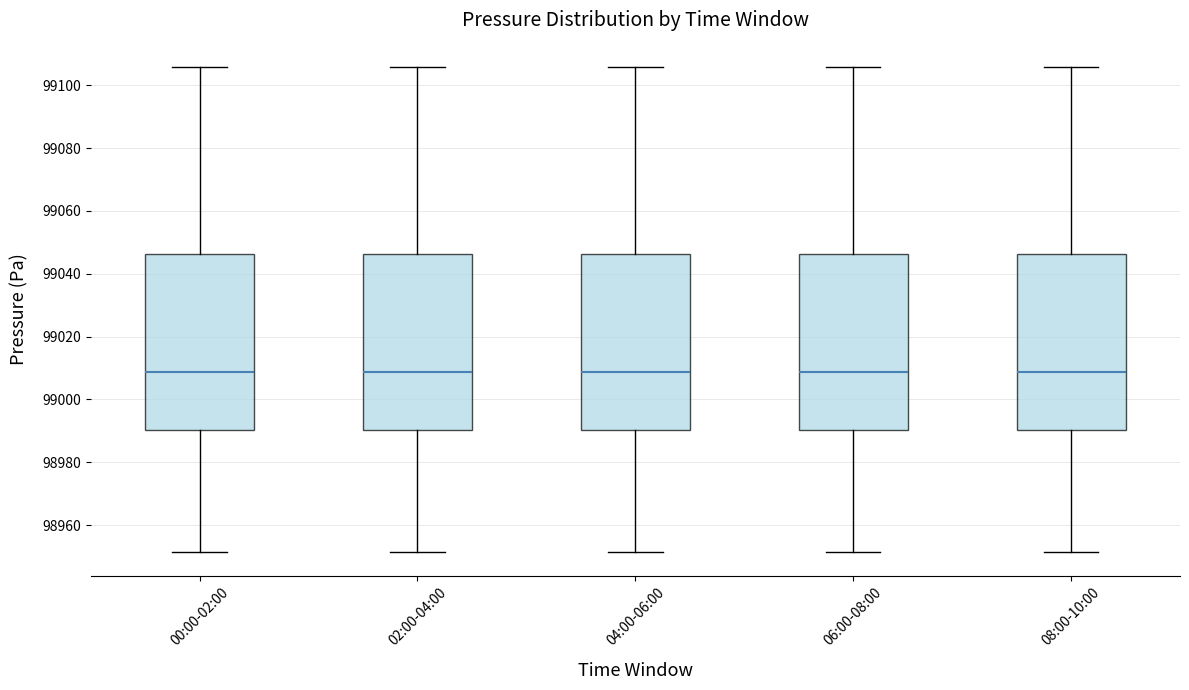

Reading left to right, read every box against the y-axis: the position of its median line, the range the box covers, and the ends of its whiskers. The values are not printed on the chart, so give them approximately, as read against the axis.

00:00-02:00: median 99008, box 98990 to 99046, whiskers 98952 to 99106
02:00-04:00: median 99008, box 98990 to 99046, whiskers 98952 to 99106
04:00-06:00: median 99008, box 98990 to 99046, whiskers 98952 to 99106
06:00-08:00: median 99008, box 98990 to 99046, whiskers 98952 to 99106
08:00-10:00: median 99008, box 98990 to 99046, whiskers 98952 to 99106